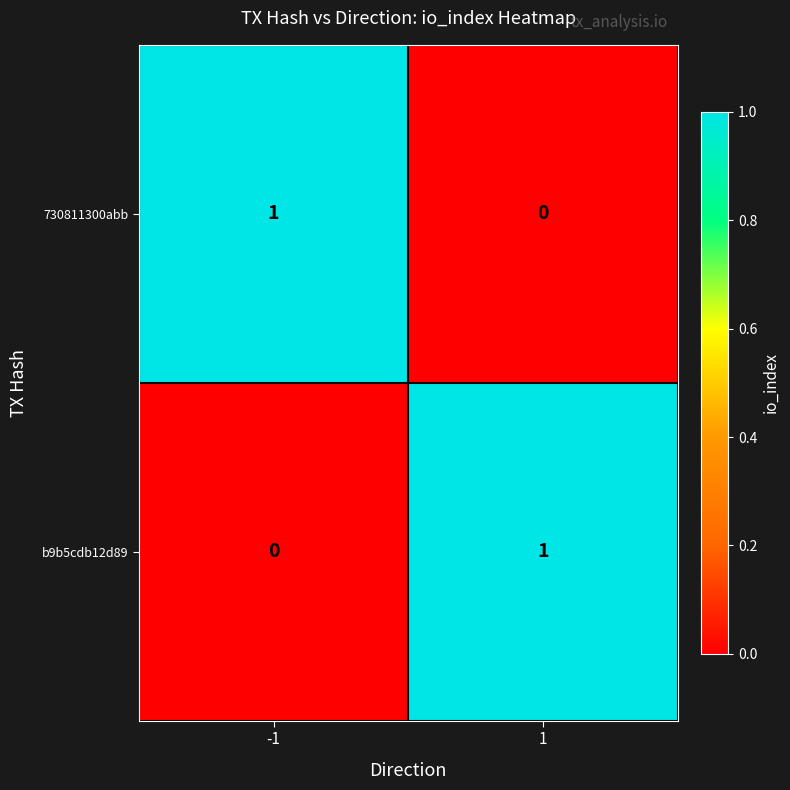

Reading left to right, list all the values displayed in this chart.

730811300abb: 1	0
b9b5cdb12d89: 0	1